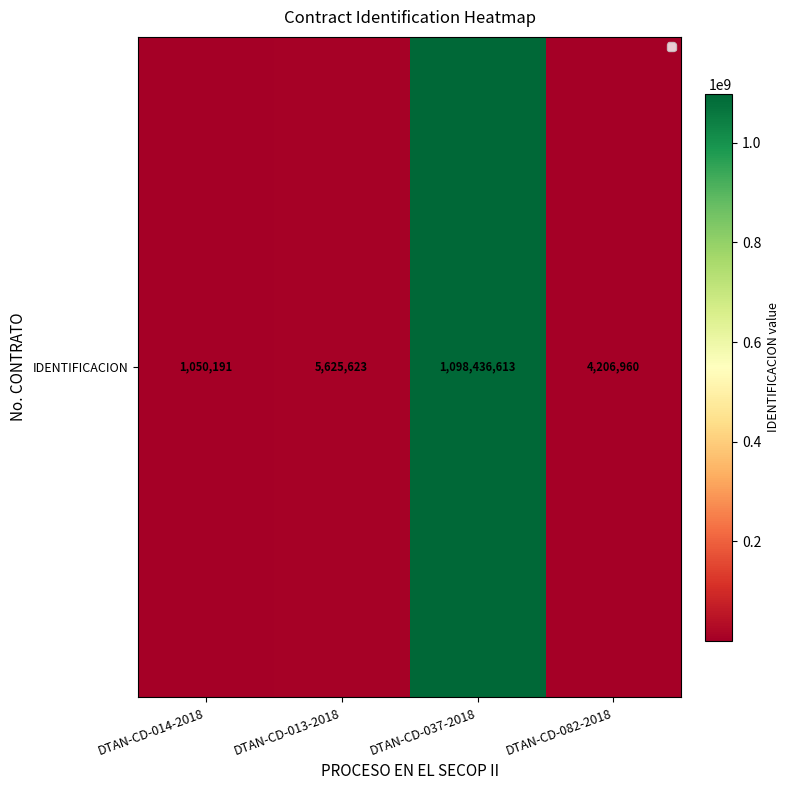

Rank the categories by value from highest to lowest.

DTAN-CD-037-2018, DTAN-CD-013-2018, DTAN-CD-082-2018, DTAN-CD-014-2018